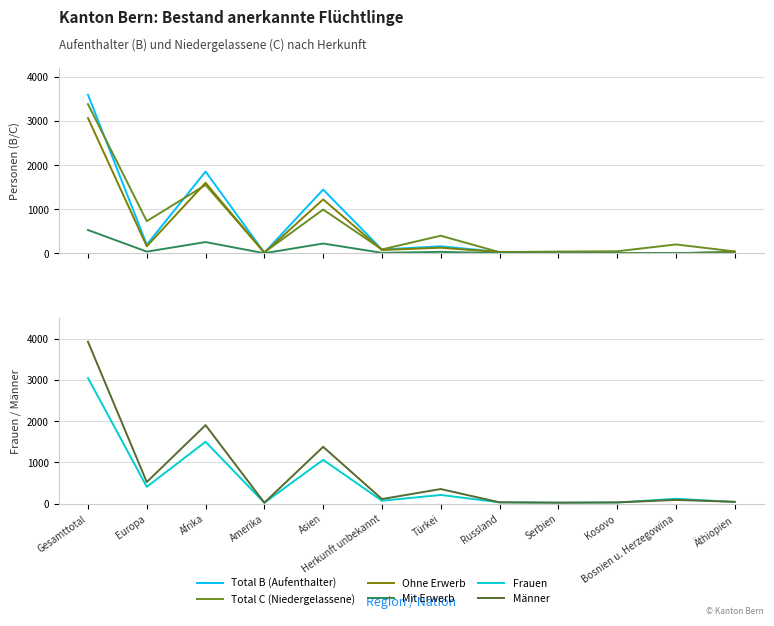

What is the greatest value displayed?

3927